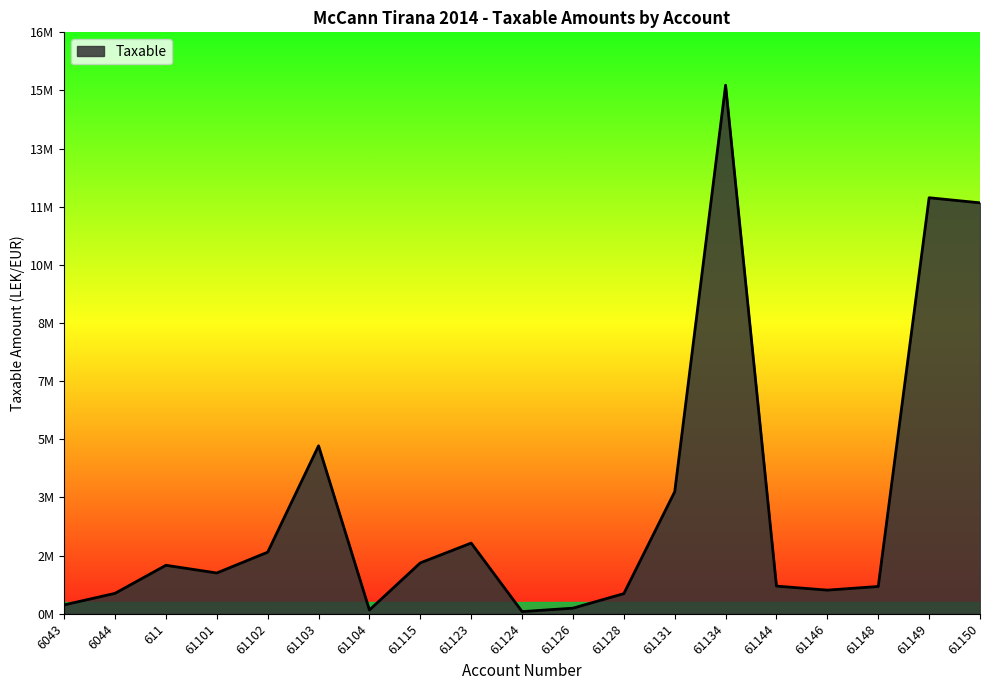

What is the label of the 1st point from the left?

6043